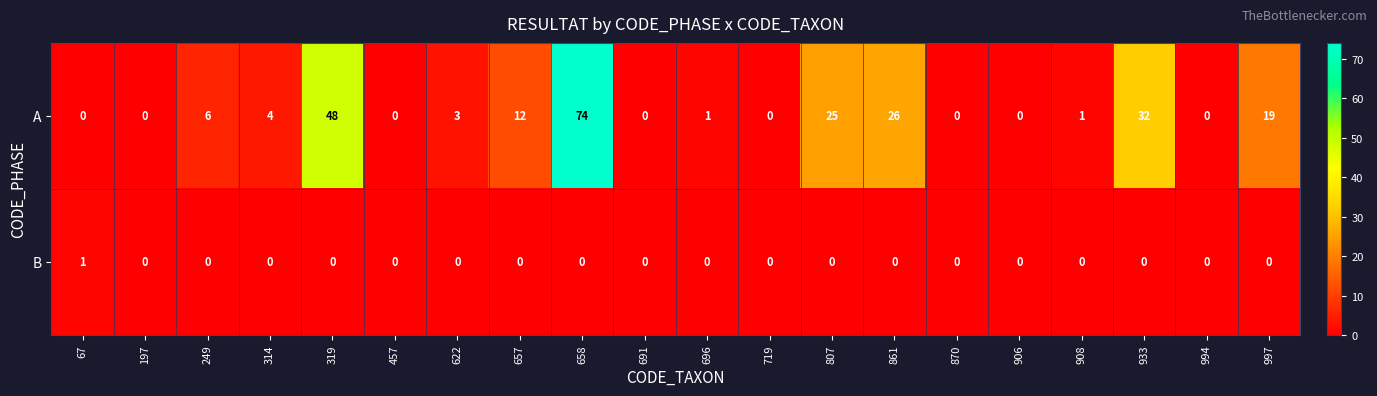

What is the difference between the maximum and second lowest values in the A series?

74